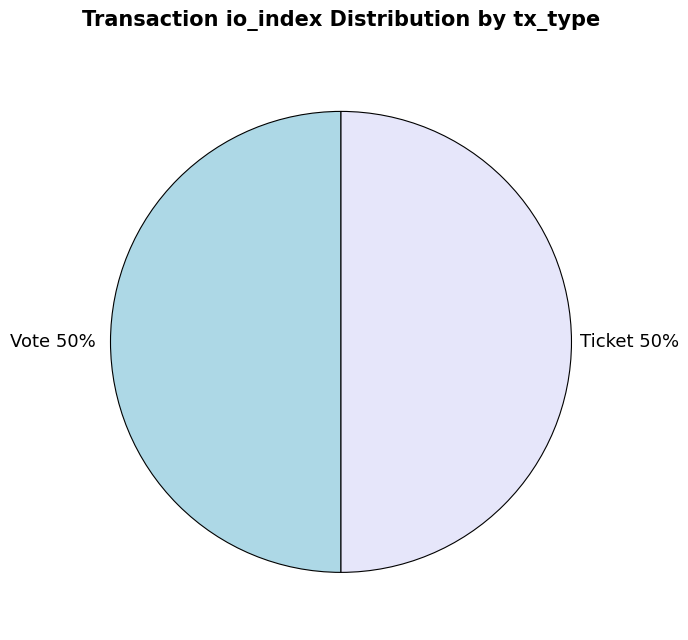

What percentage is the Ticket slice, to the nearest percent?

50%